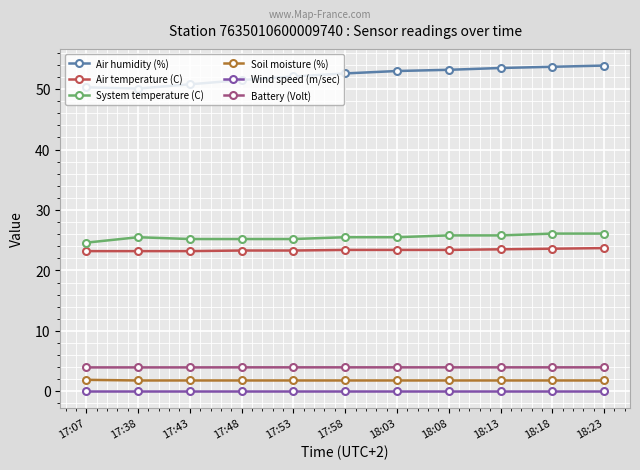

What is the label of the 10th point from the left?

18:18